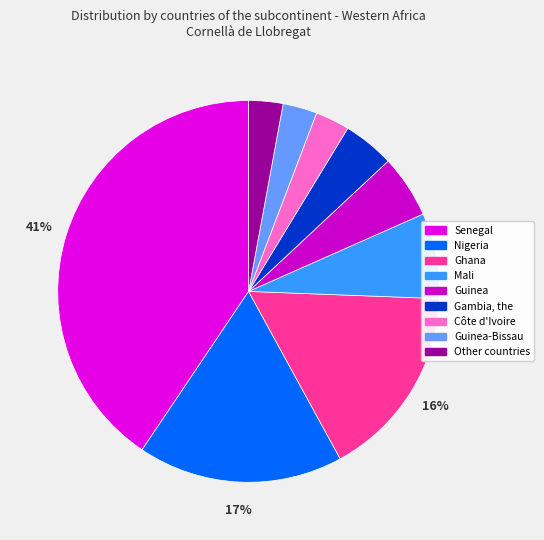

How many segments does this pie chart have?

9